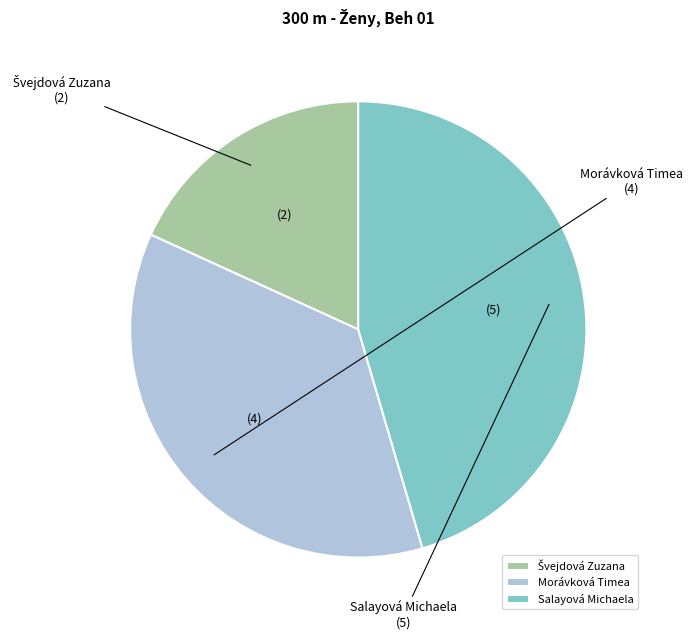

The Salayová Michaela slice represents 45% of the pie. True or false?

True